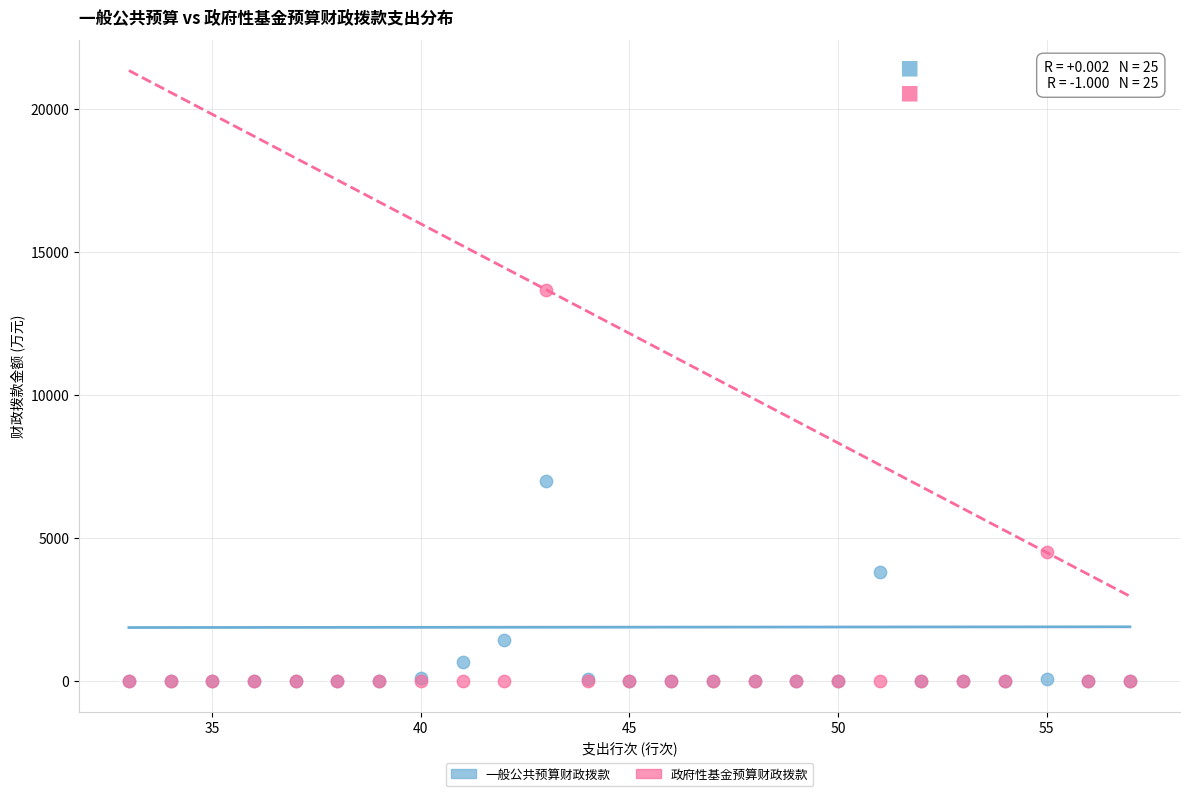

Which series reaches the maximum Y coordinate?

政府性基金预算财政拨款